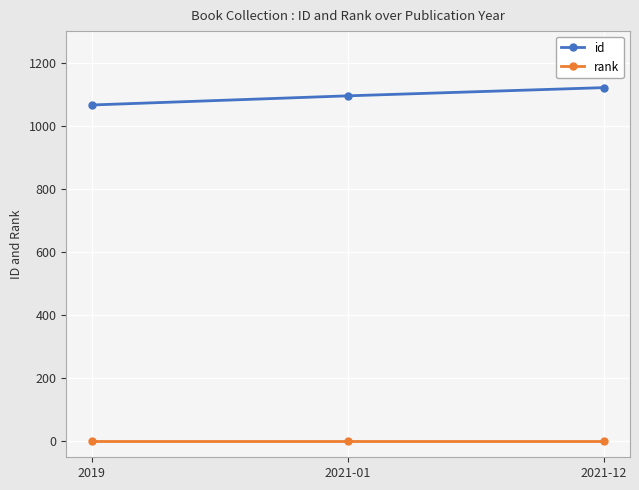

How many lines are shown in the chart?

2